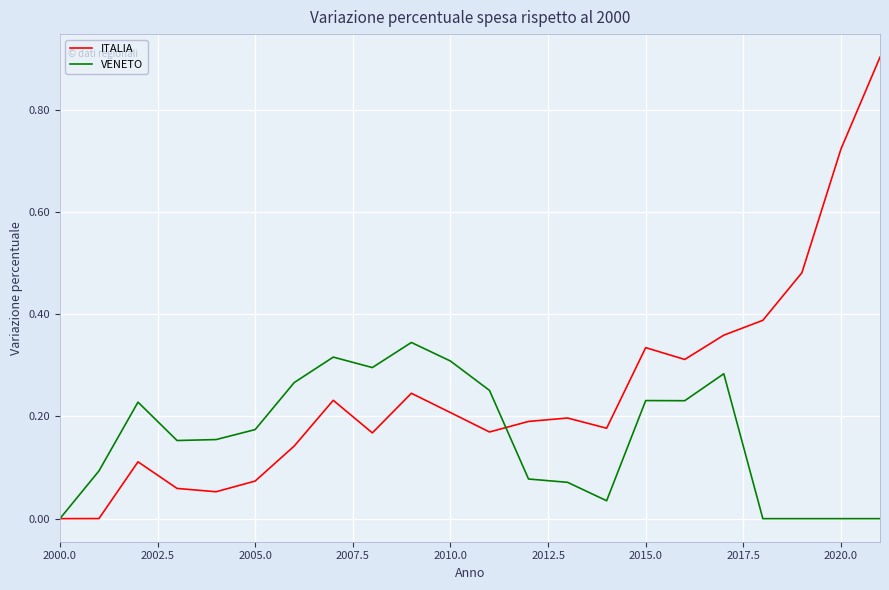

Rank the series by their average value, from highest to lowest.

ITALIA, VENETO